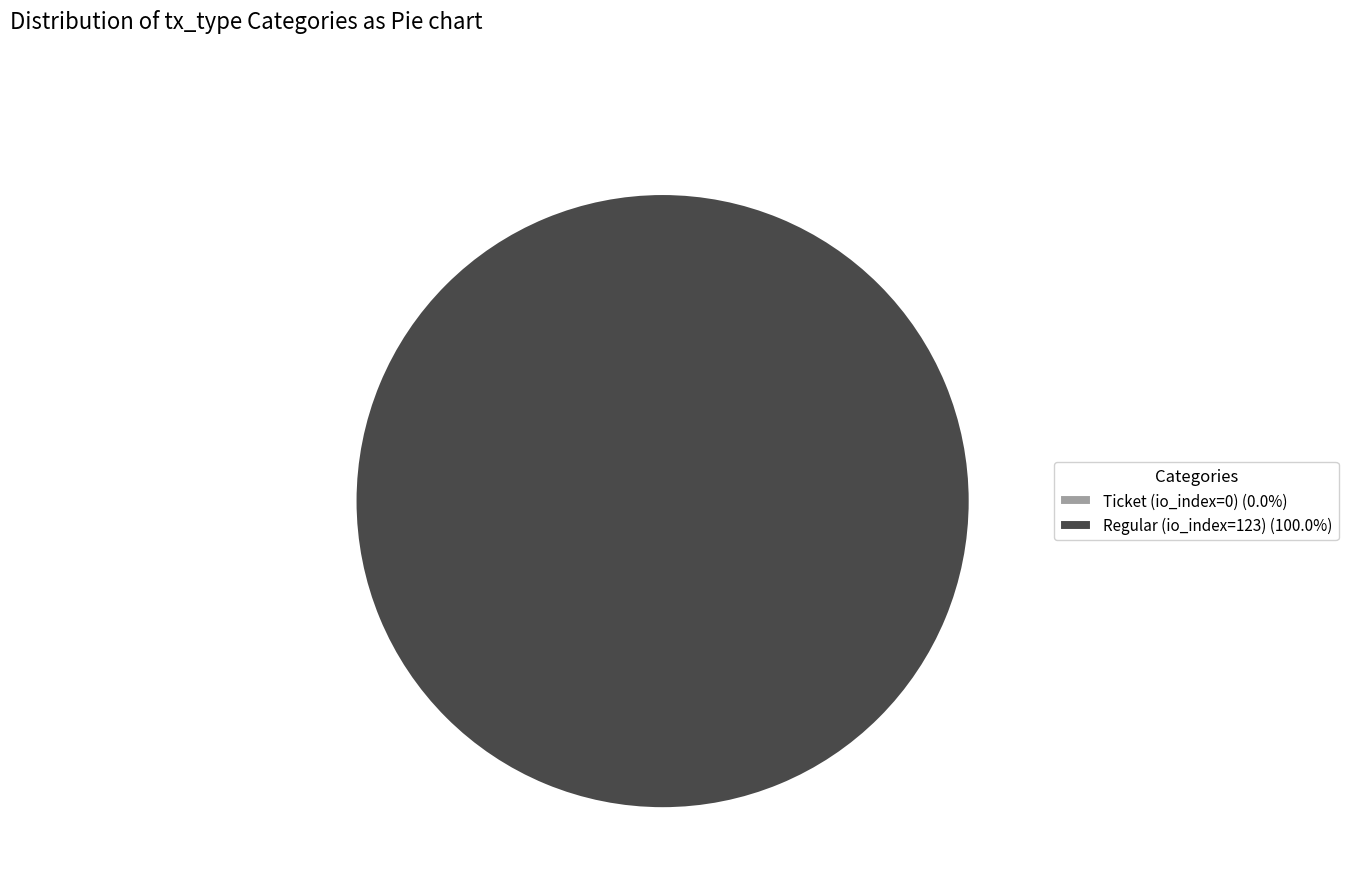

To the nearest percent, what percentage of the pie is Regular (io_index=123)?

100%